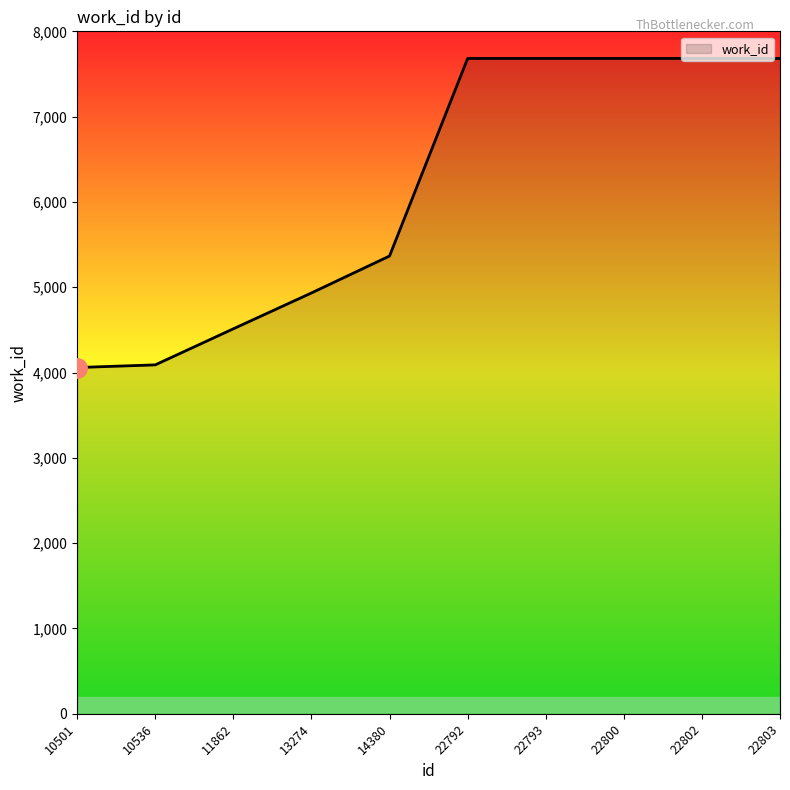

The chart shows a value of 7682 at 22792. True or false?

True